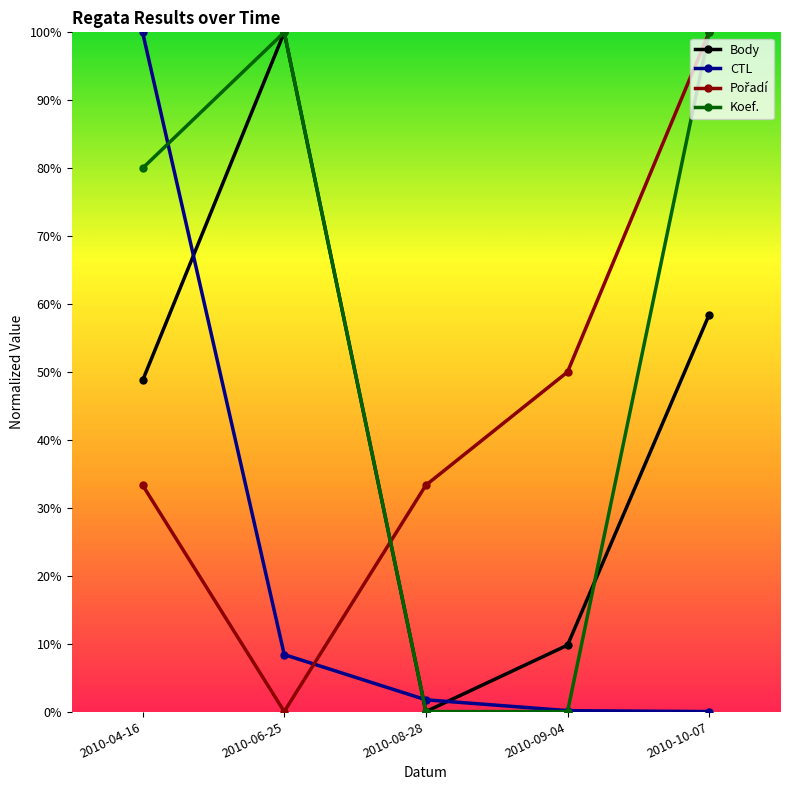

What is the maximum value for CTL?

1.0